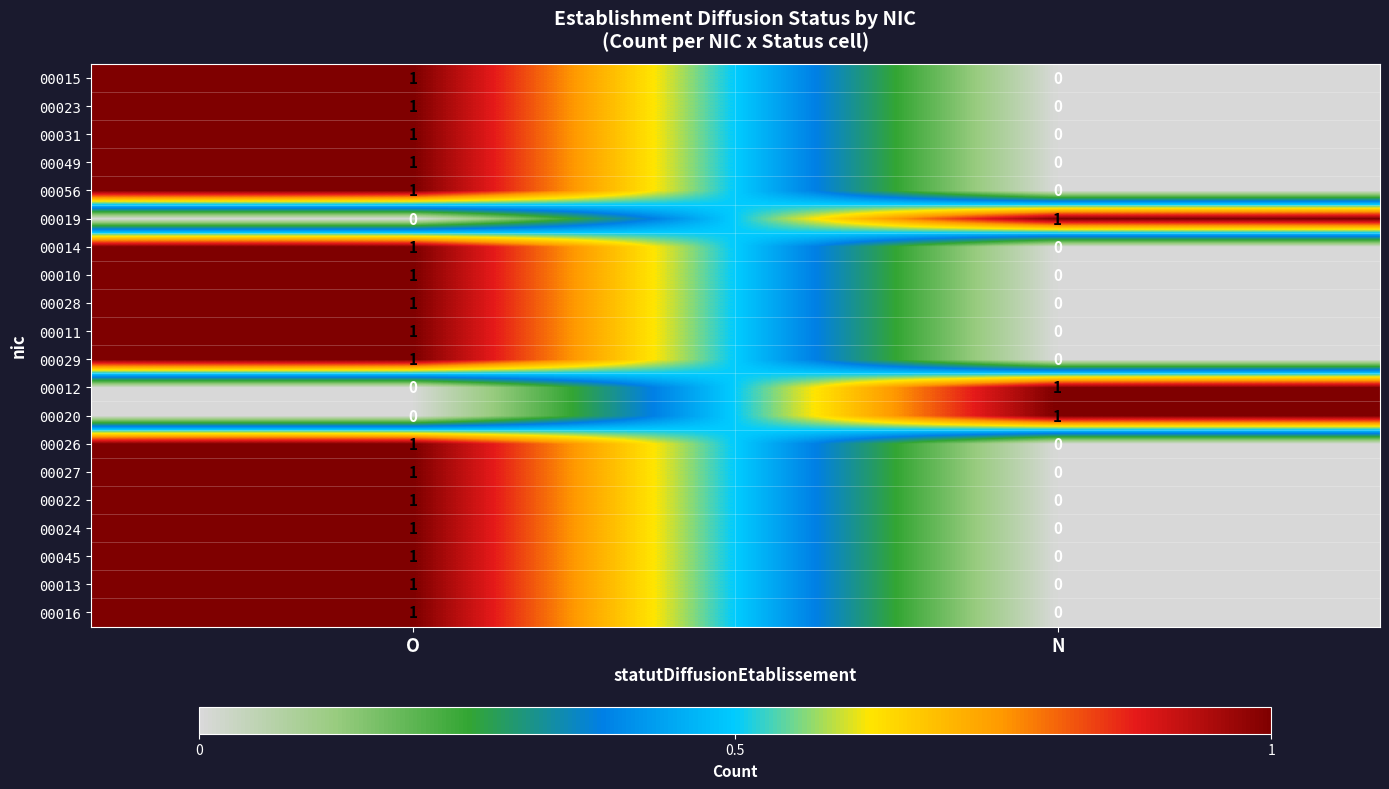

At which label is 00056 closest to 0?

N